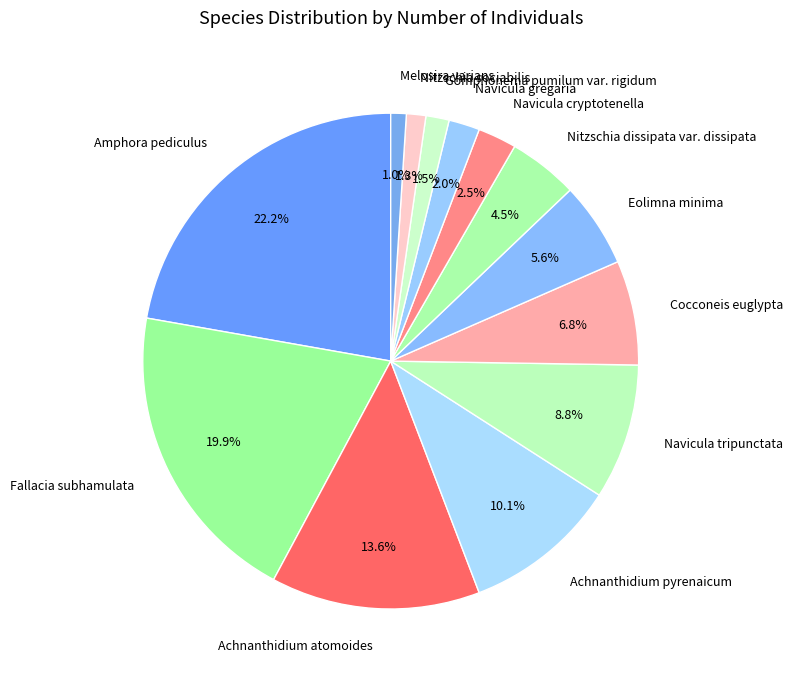

What percentage is the Navicula gregaria slice, to the nearest percent?

2%